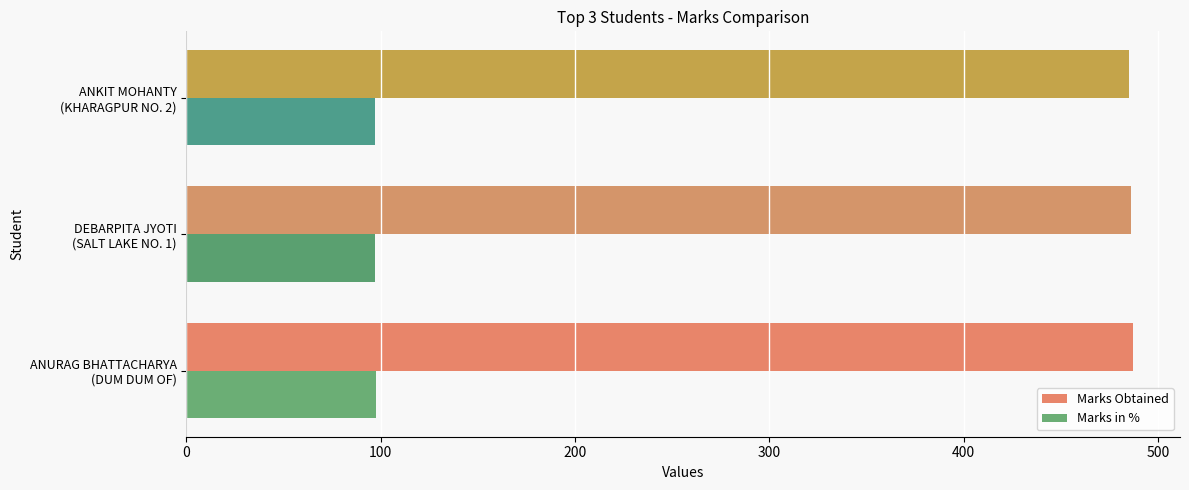

What is the minimum value shown in the chart?

97.0